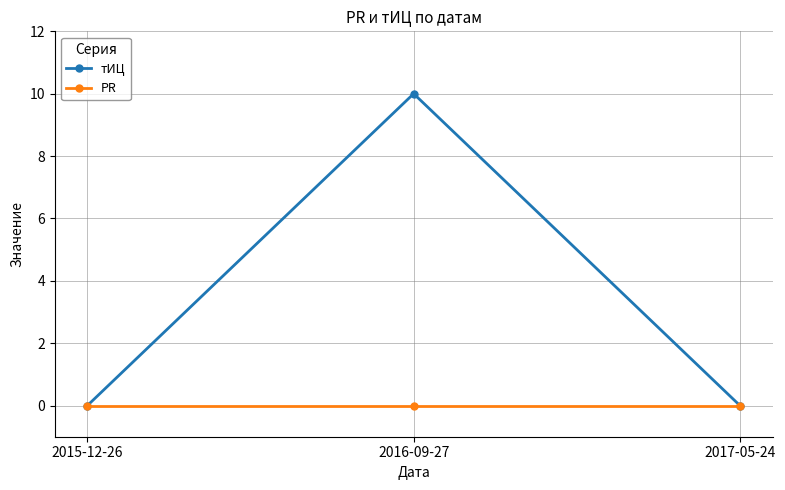

How many тИЦ values are between 0 and 10?

3